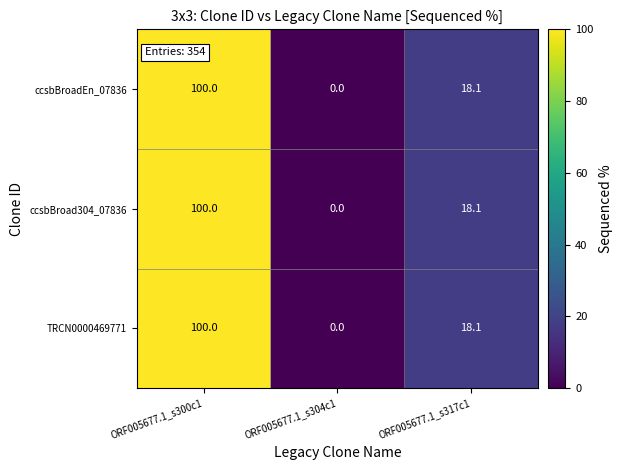

Where is ccsbBroadEn_07836 nearest to the value 50?

ORF005677.1_s317c1